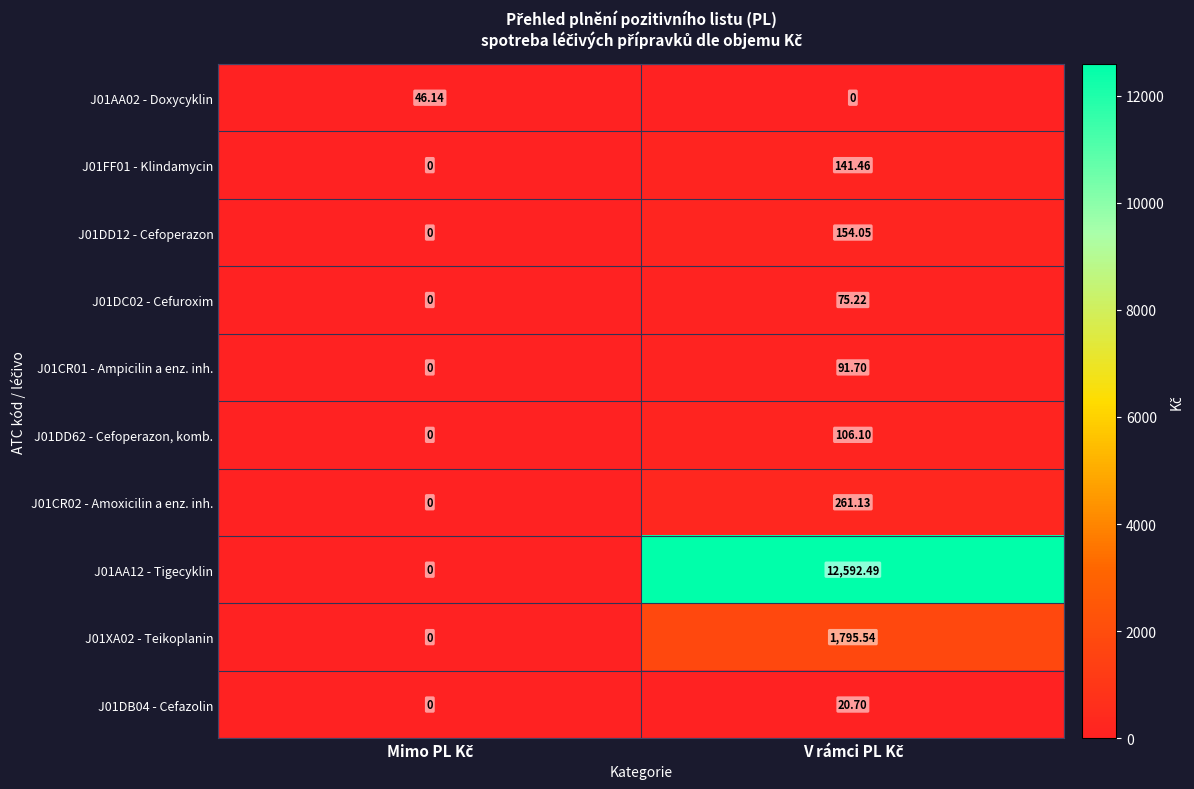

What is the total value across all series at Mimo PL Kč?

46.1